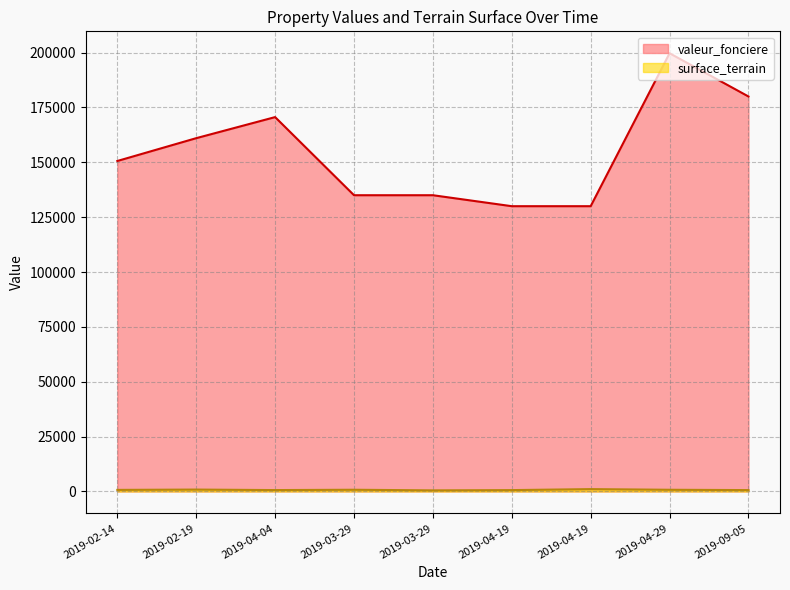

Does the chart have visible grid lines?

Yes